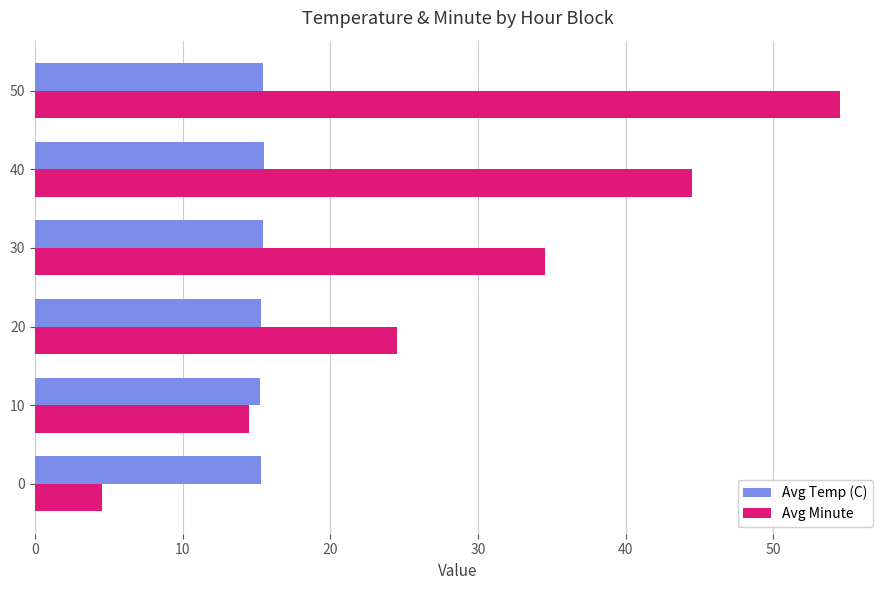

The value of Avg Temp (C) at 40 is 15.5. True or false?

True